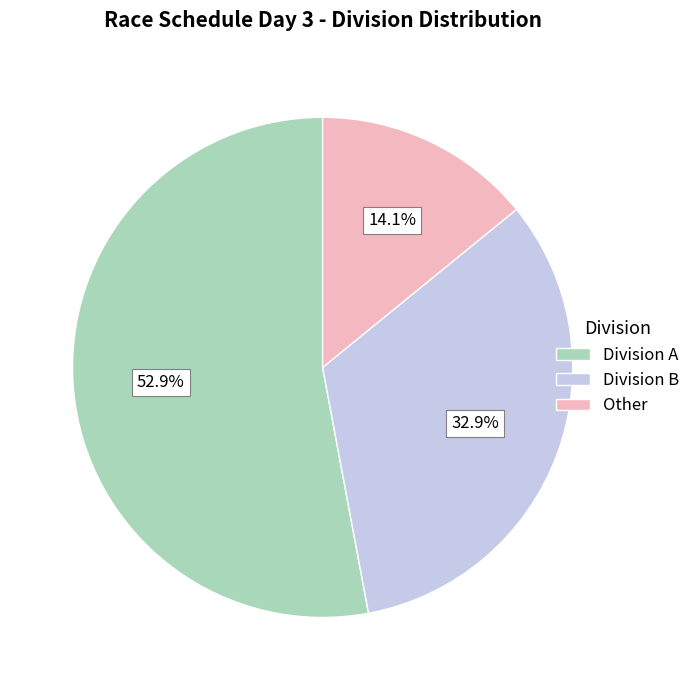

Rank the categories by value from highest to lowest.

Division A, Division B, Other